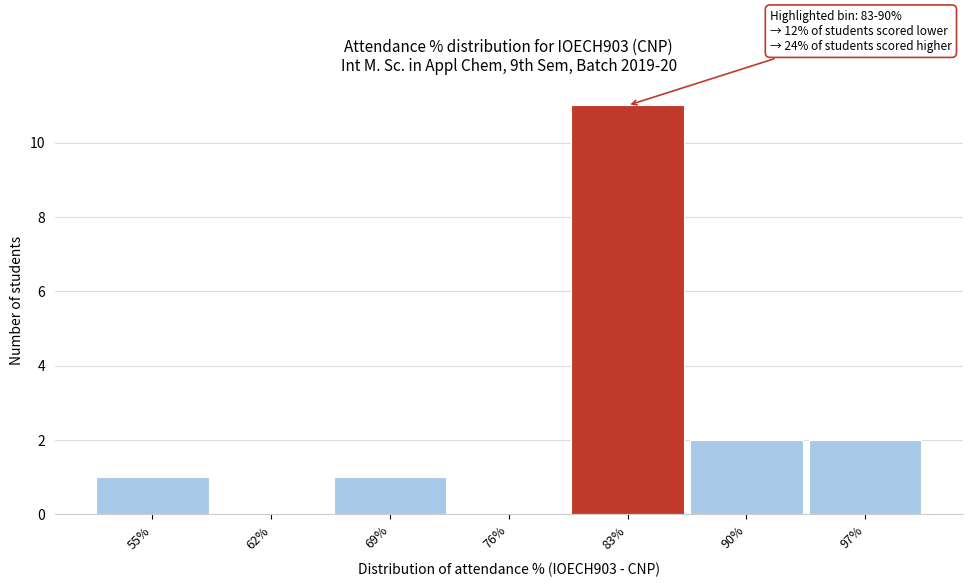

Reading left to right, extract all data points from this chart.

55%=1	62%=0	69%=1	76%=0	83%=11	90%=2	97%=2